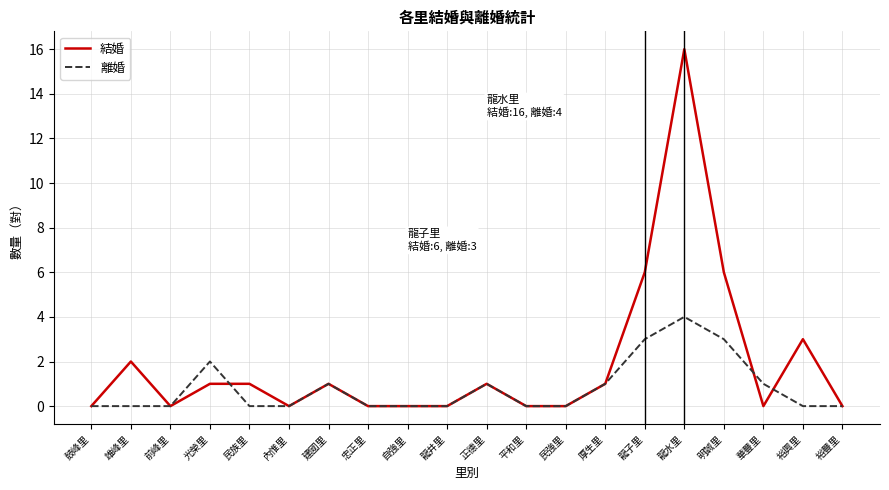

What position from the left is 平和里?

12